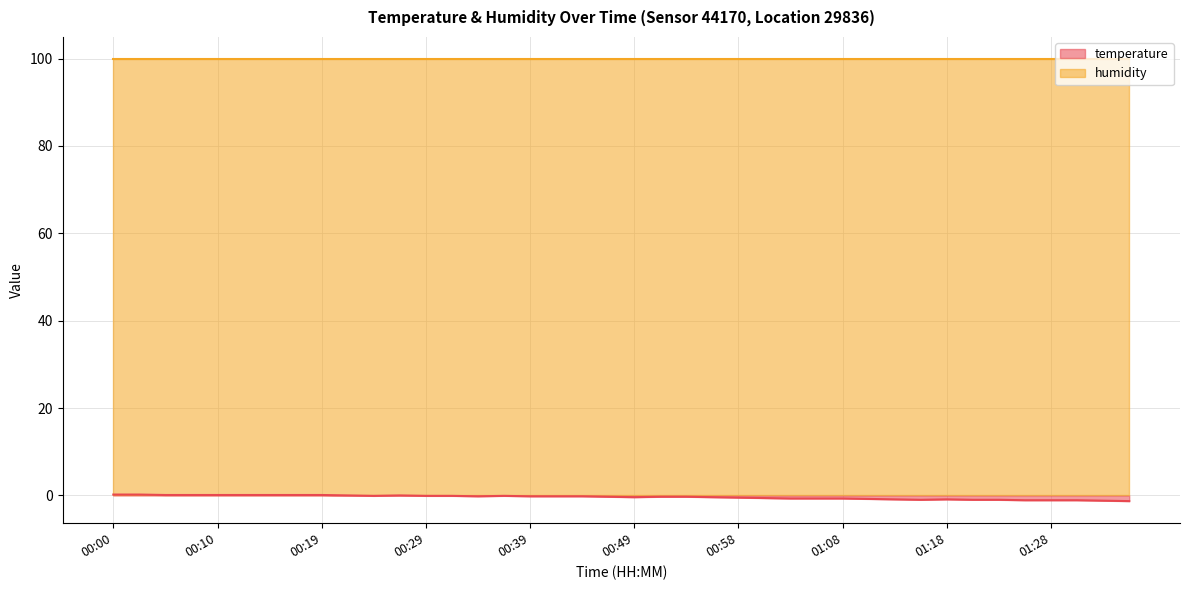

How many values are below 0?

29